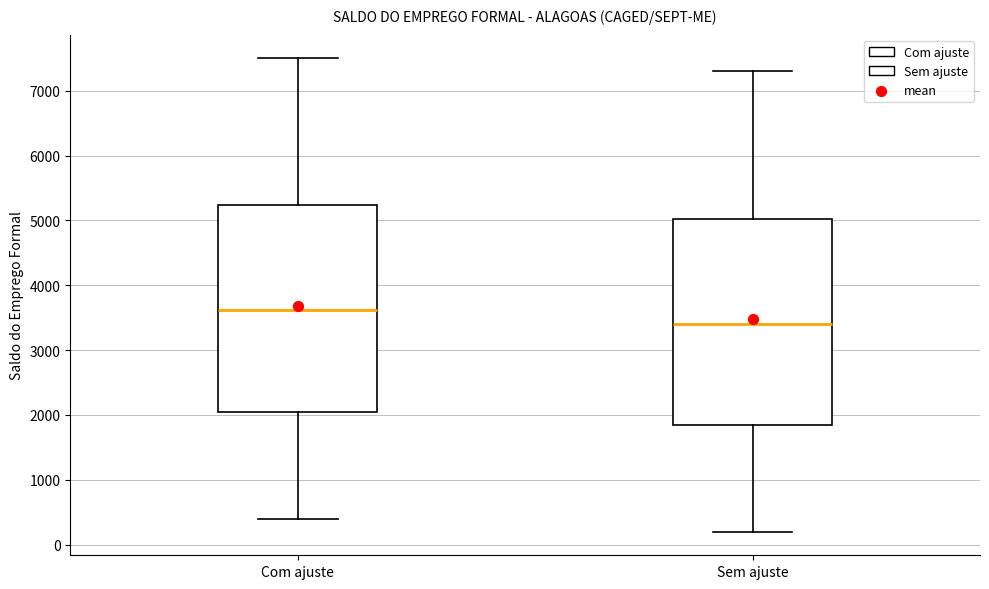

Reading left to right, read every box against the y-axis: the position of its median line, the range the box covers, and the ends of its whiskers. The values are not printed on the chart, so give them approximately, as read against the axis.

Com ajuste: median 3600, box 2100 to 5200, whiskers 400 to 7500
Sem ajuste: median 3400, box 1900 to 5000, whiskers 200 to 7300